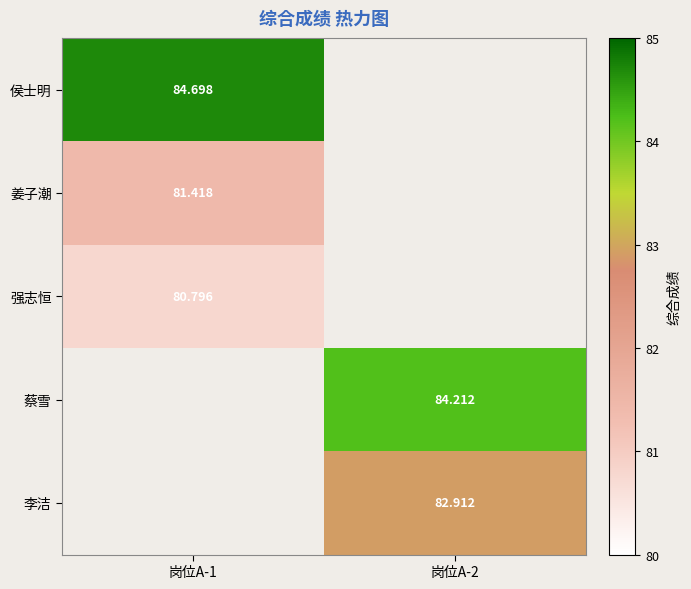

Is the value of 侯士明 at 岗位A-1 greater than the value of 姜子潮 at 岗位A-1?

Yes